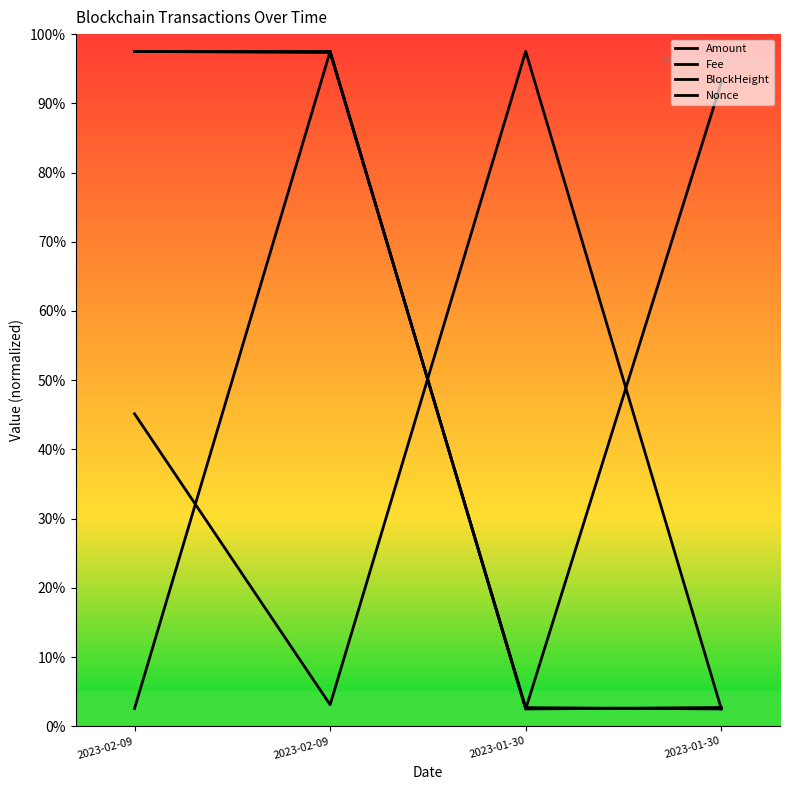

Reading left to right, extract all data points from this chart.

Amount: 97.5	97.5	2.5	2.7
Fee: 45.1	3.1	97.5	2.5
BlockHeight: 97.5	97.3	2.7	2.5
Nonce: 2.6	97.5	2.5	93.0